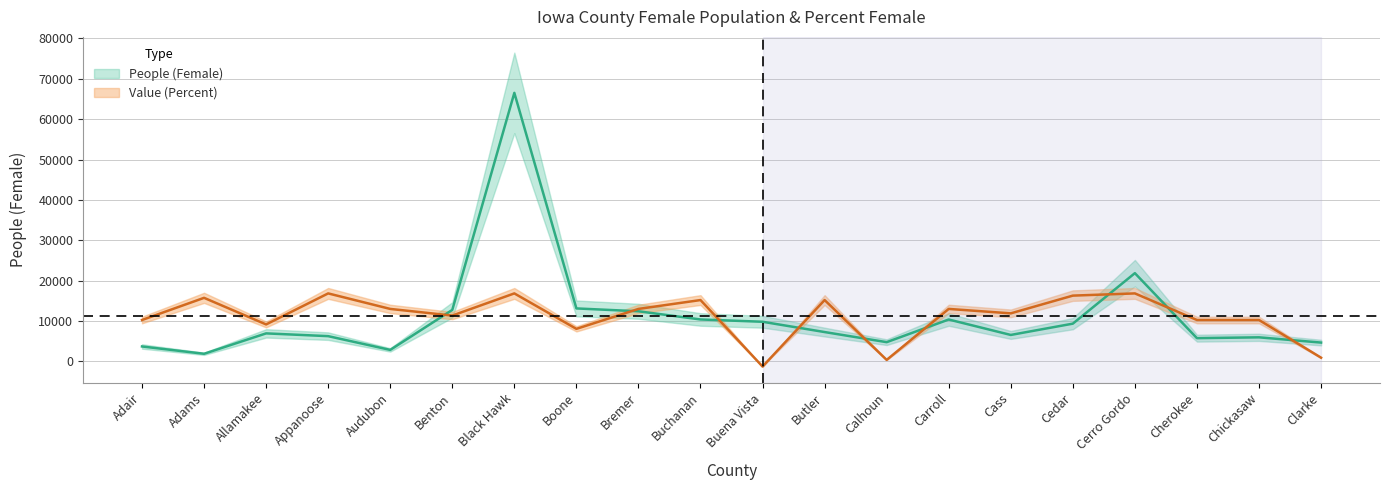

Rank the categories by People (Female) value from highest to lowest.

Black Hawk, Cerro Gordo, Boone, Benton, Bremer, Buchanan, Carroll, Buena Vista, Cedar, Butler, Allamakee, Cass, Appanoose, Chickasaw, Cherokee, Calhoun, Clarke, Adair, Audubon, Adams